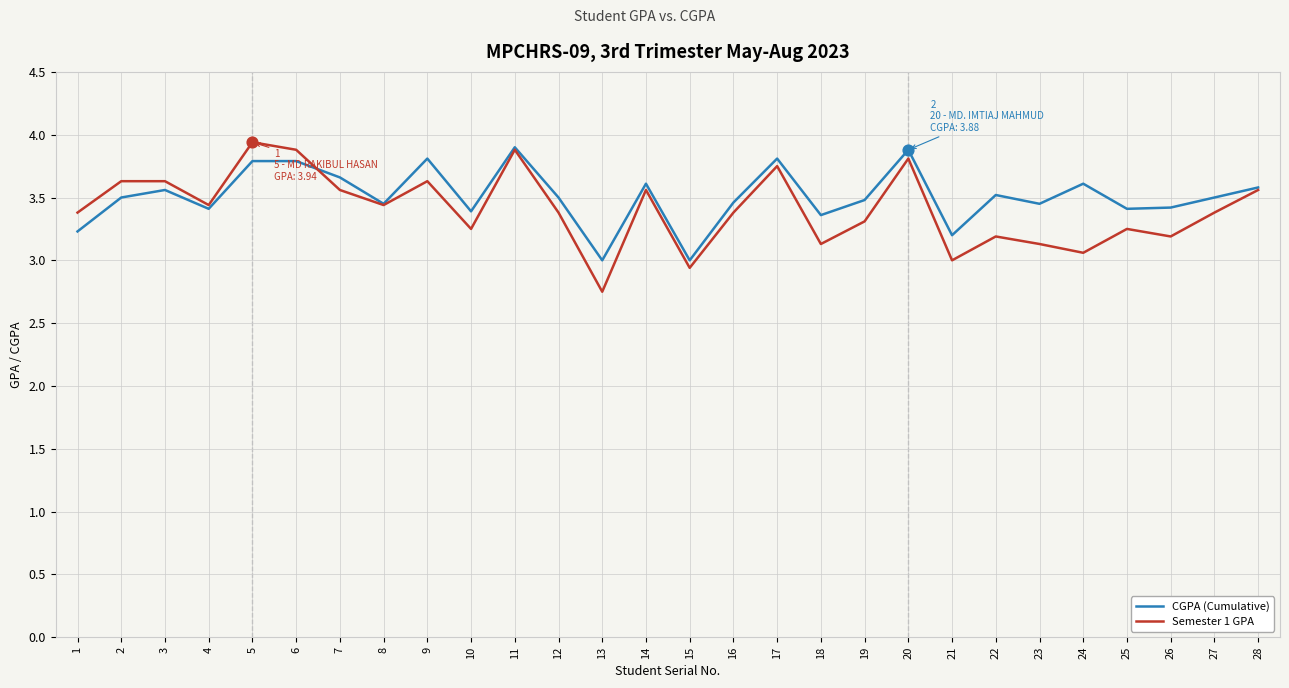

Which series has the largest range (max minus min)?

Semester 1 GPA